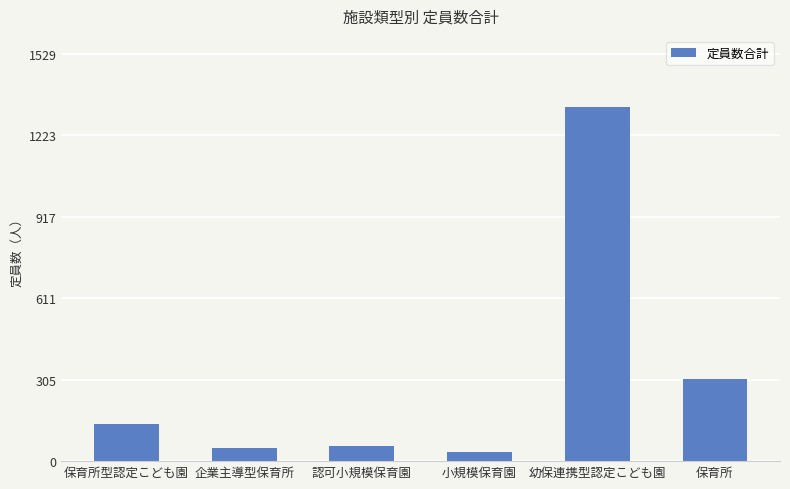

What is the sum of all values?

1922